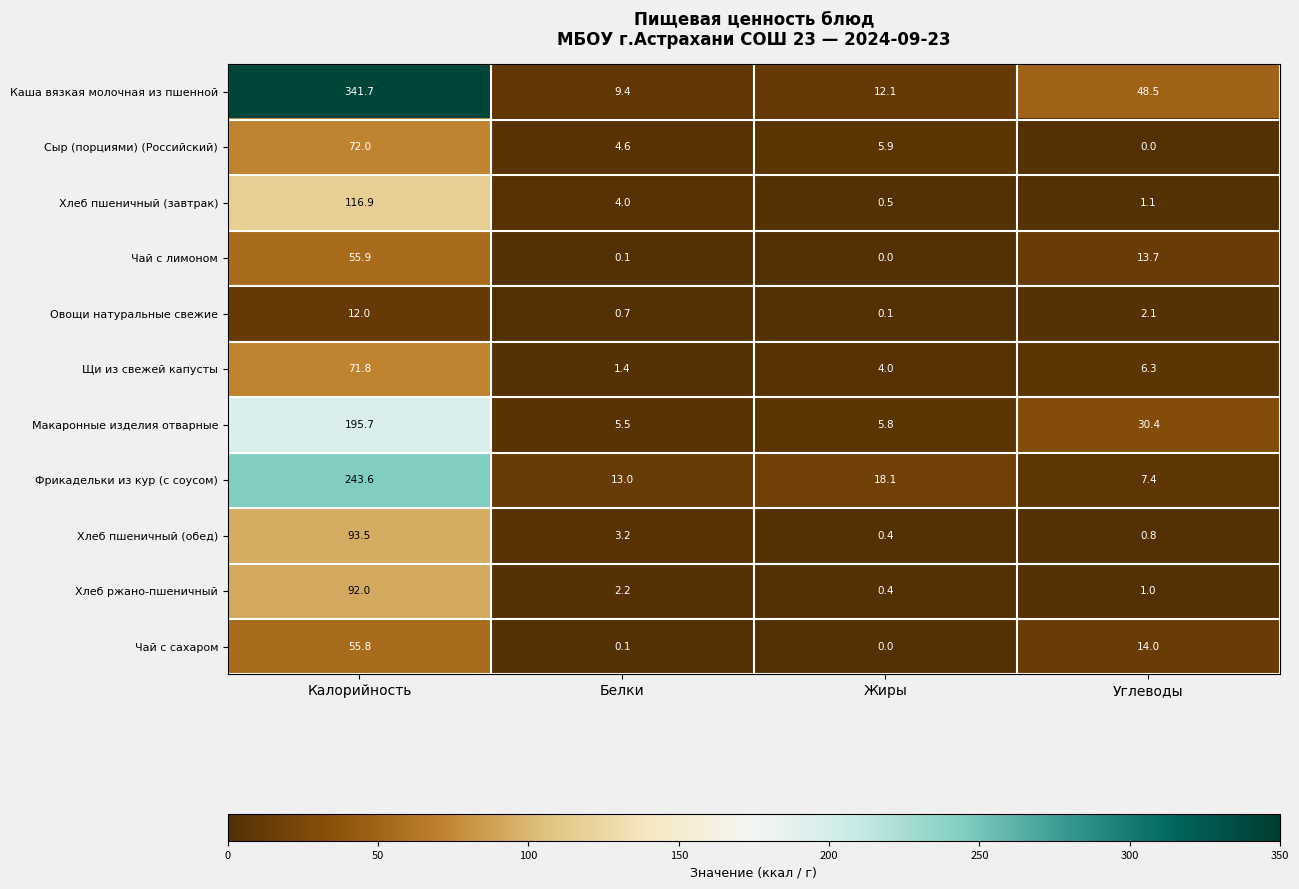

What value does the Хлеб пшеничный (завтрак) series have at Белки?

4.0